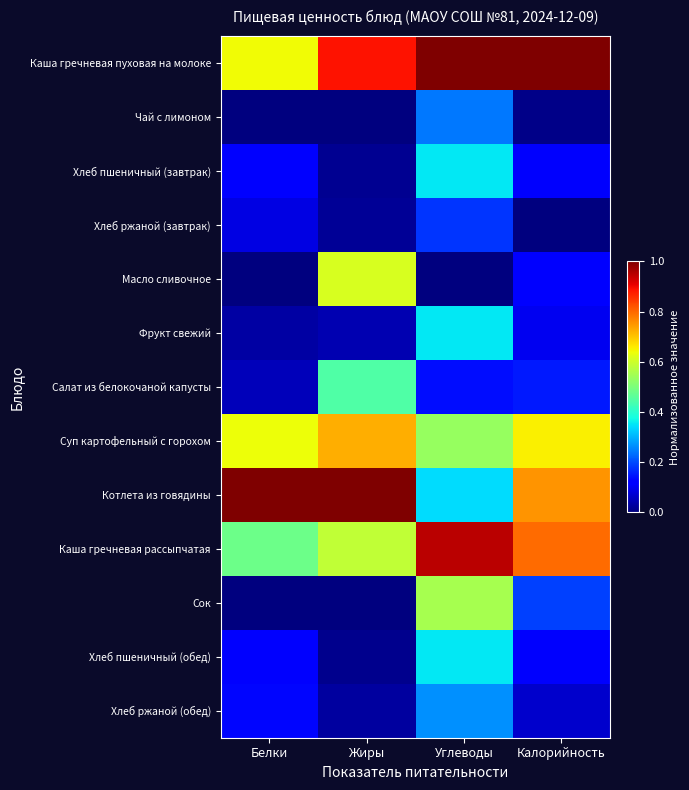

Which label corresponds to the smallest value in the chart?

Калорийность